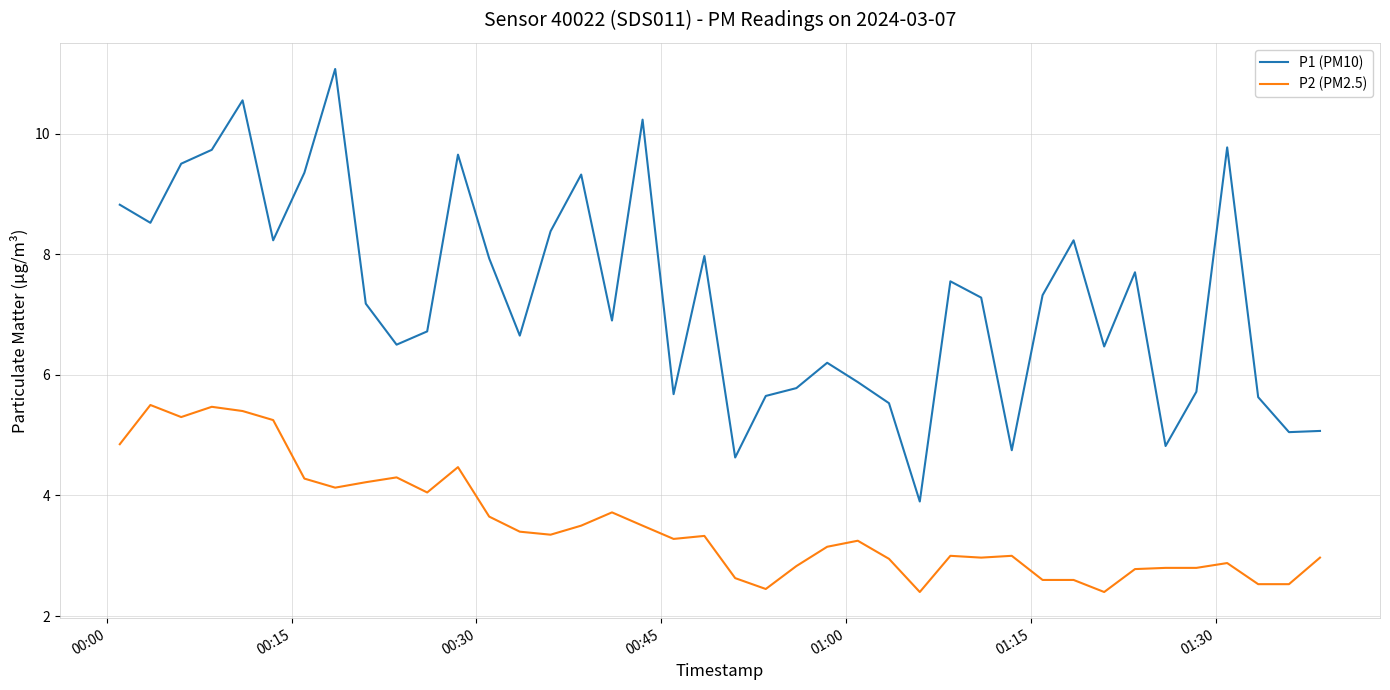

True or false: P2 (PM2.5) has more than 2 points higher than both neighbors.

True